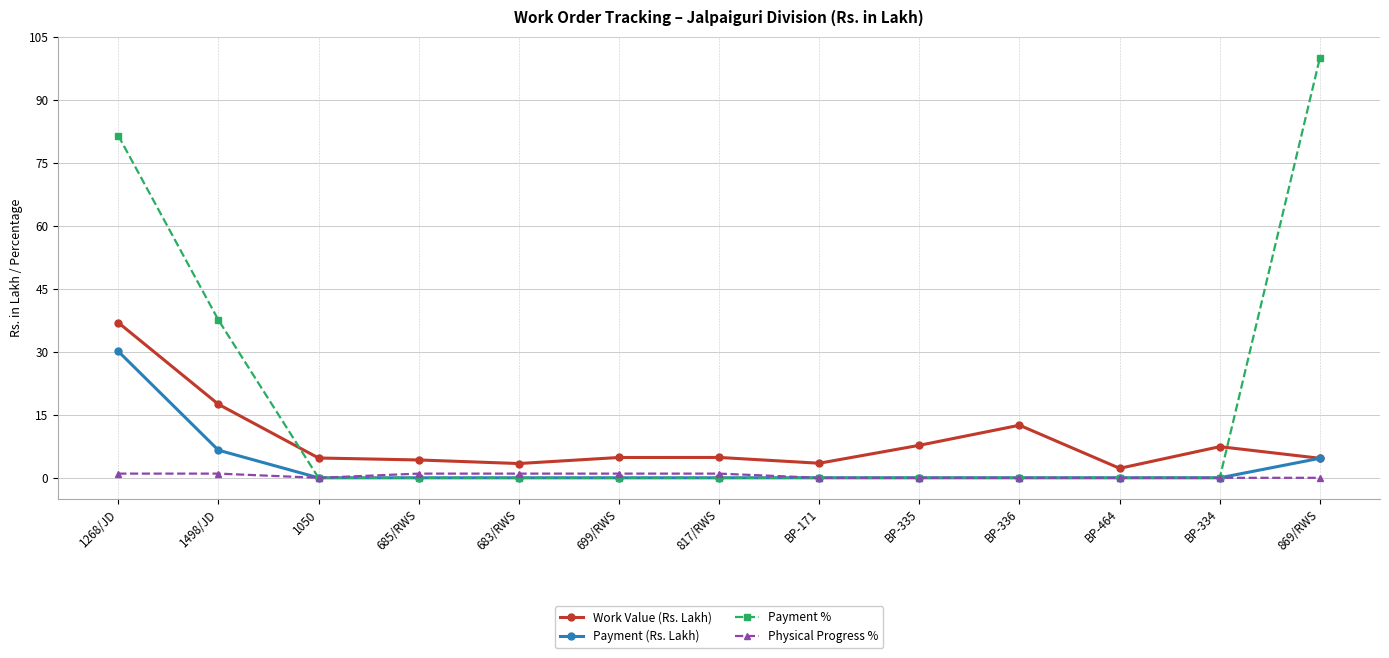

Which series changed the most between BP-171 and BP-336?

Work Value (Rs. Lakh)